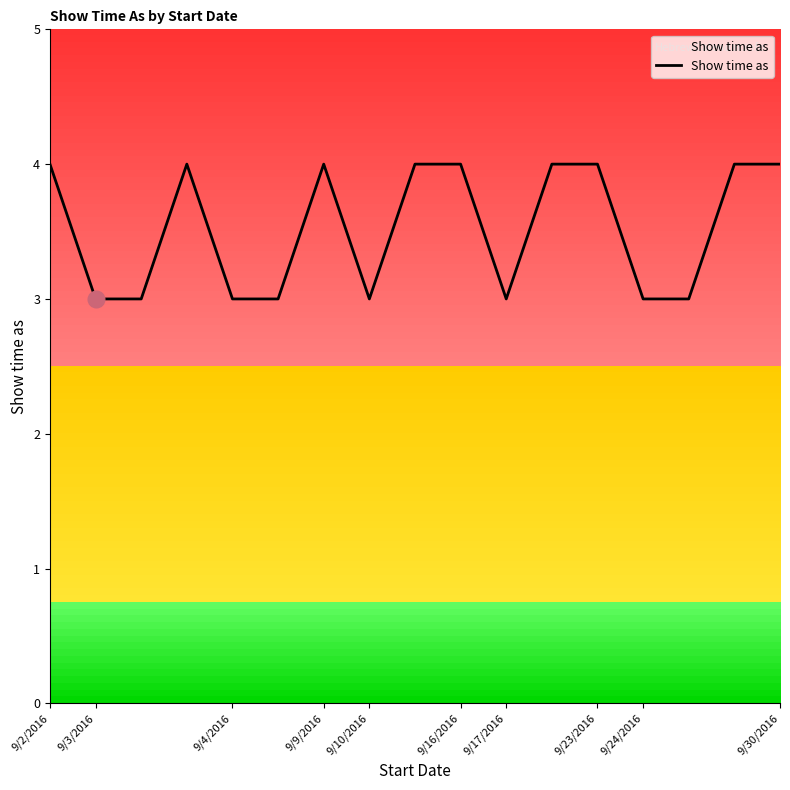

What is the maximum value shown in the chart?

4